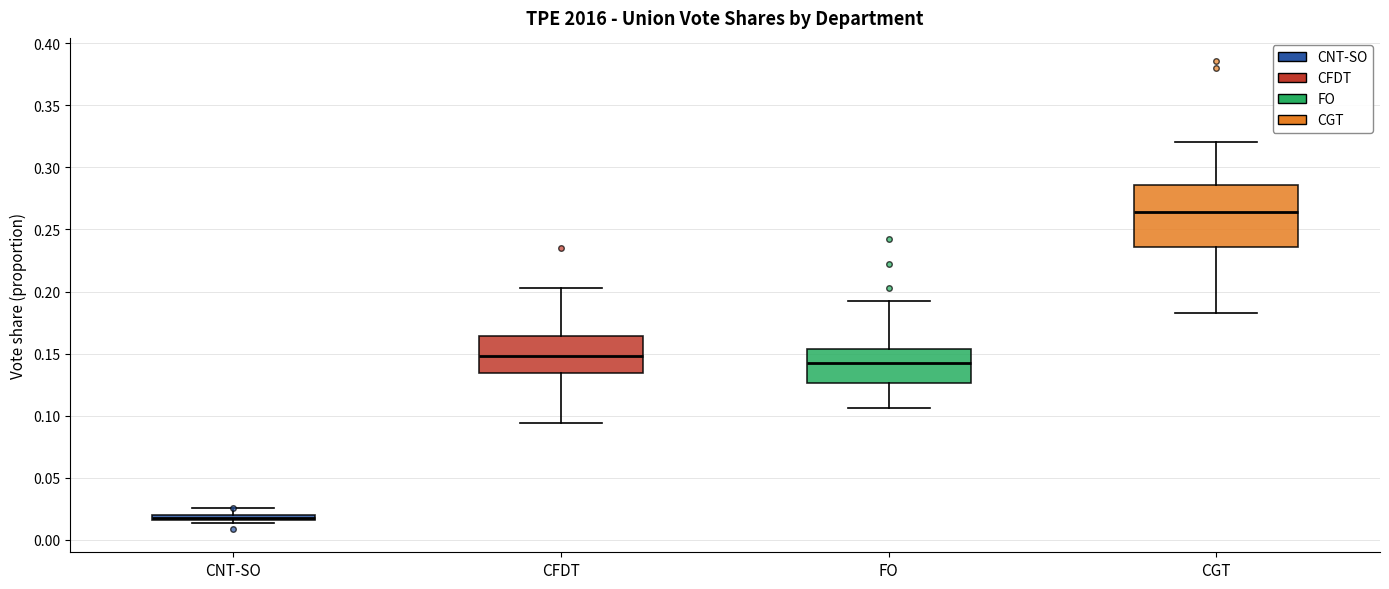

Where is the lower edge of the box for CNT-SO on the y-axis? The values are not printed on the chart, so give them approximately, as read against the axis.

0.015